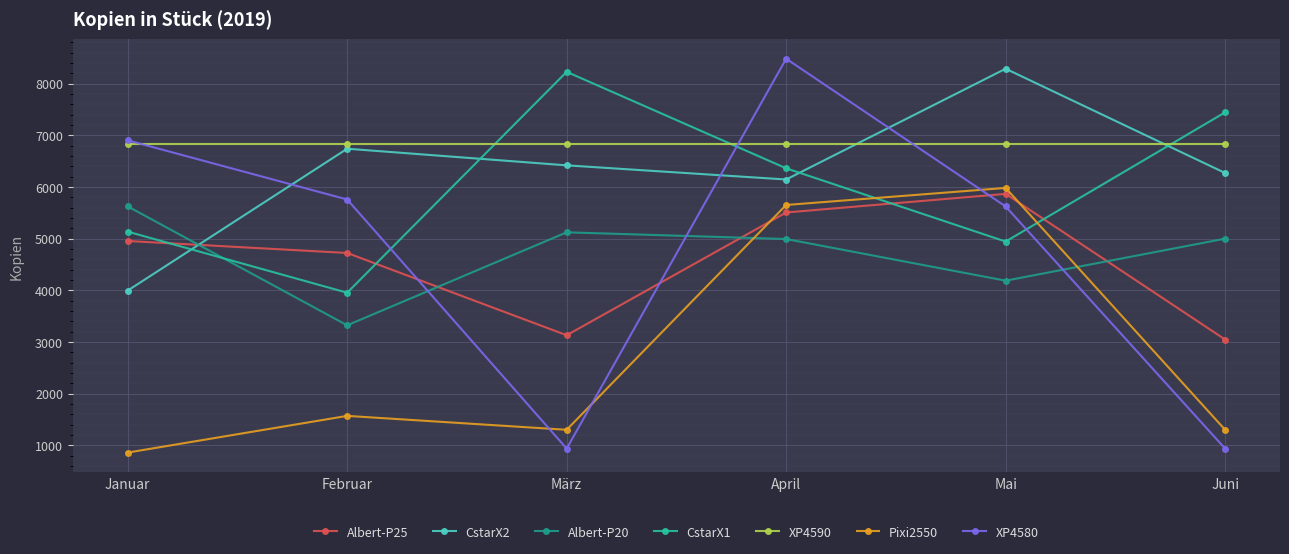

What is the spread (max minus min) of values at Juni?

6508